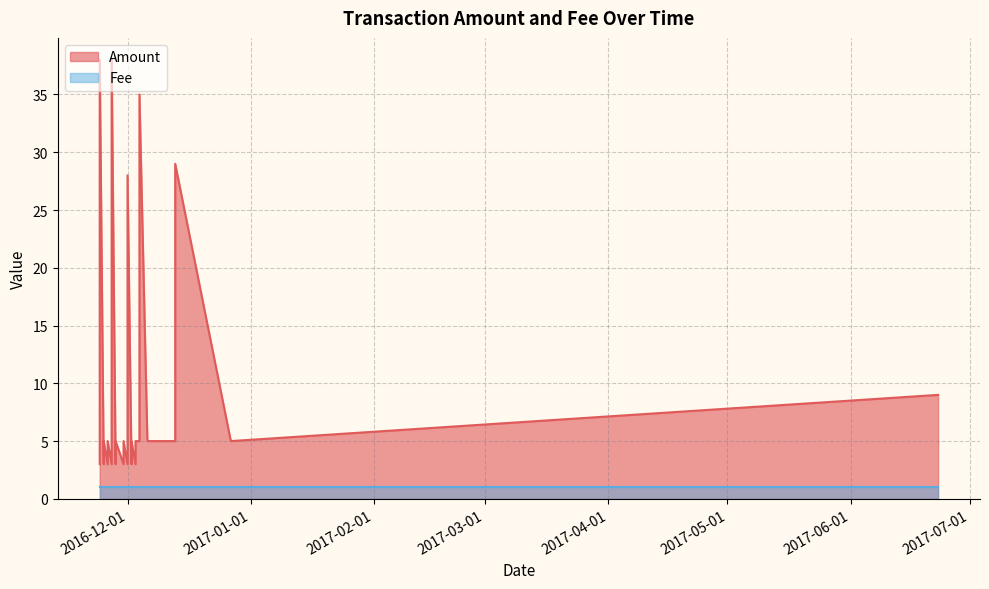

What are all the series names shown in the legend?

Amount, Fee